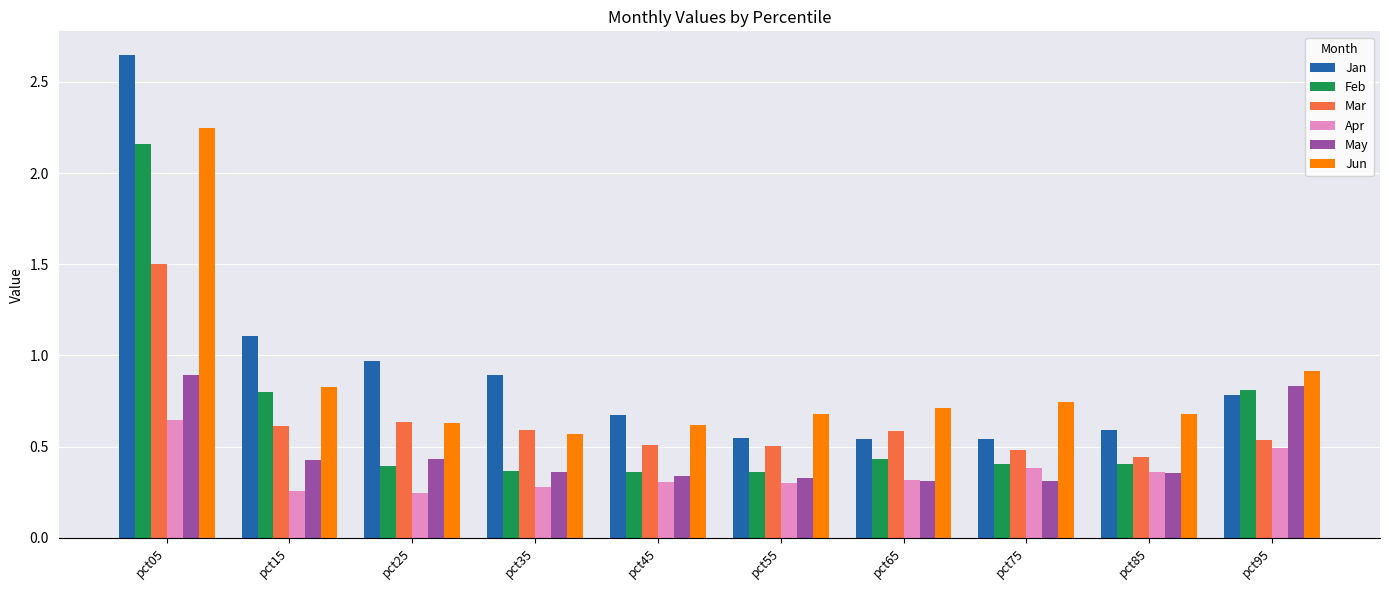

At which category is the sum across all series the highest?

pct05